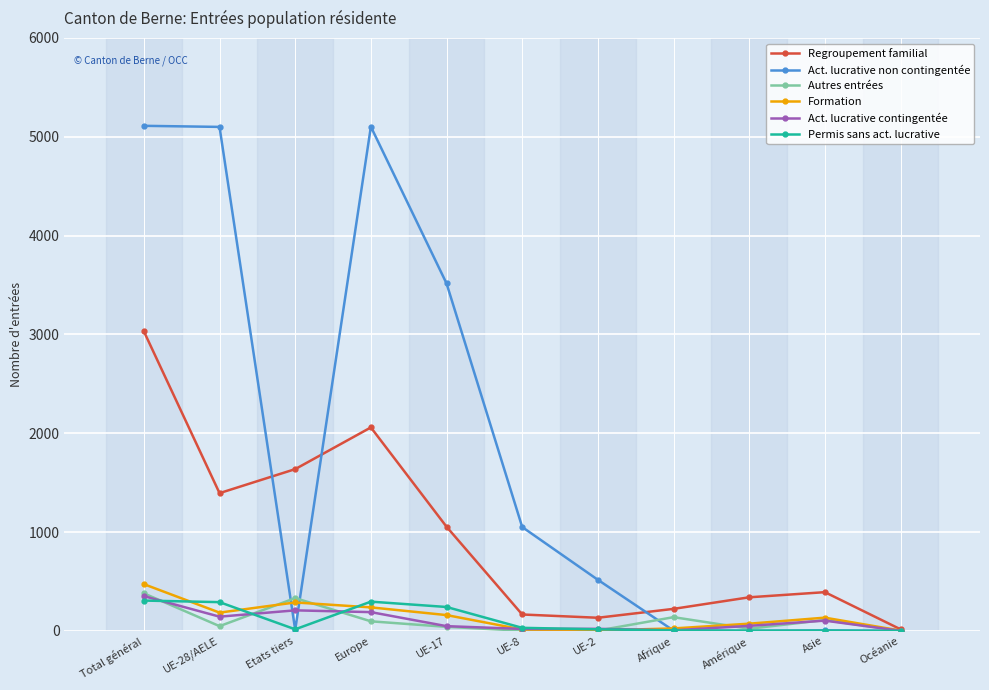

True or false: Regroupement familial has more than 1 points higher than both neighbors.

True